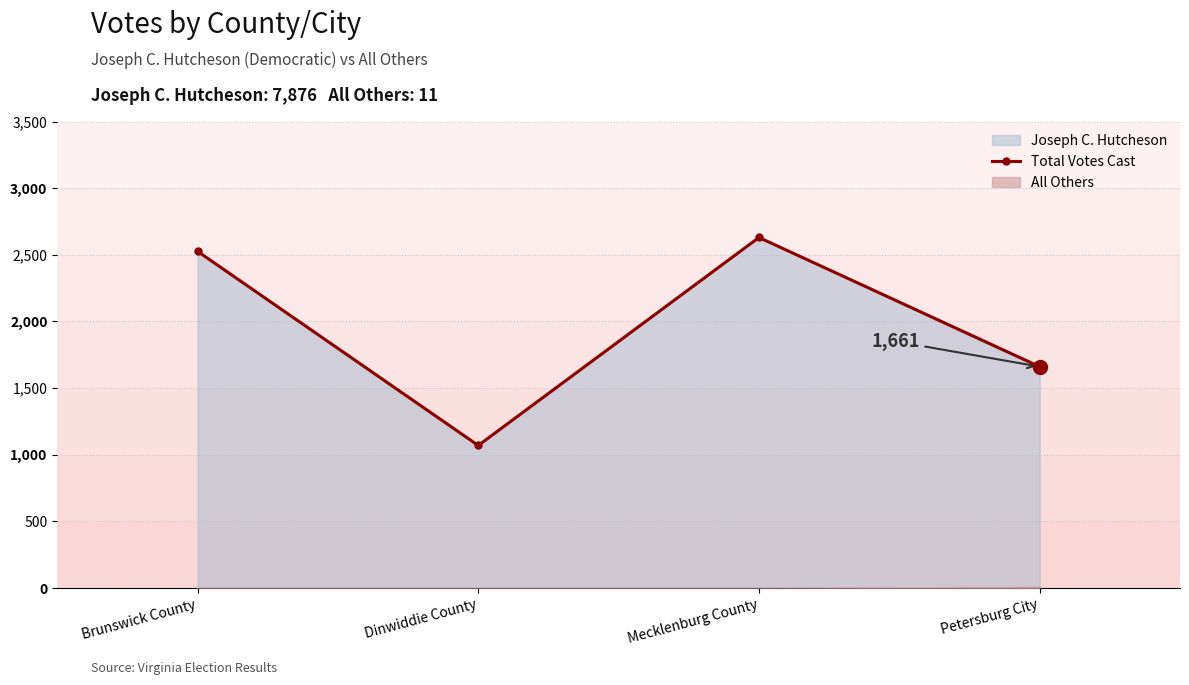

True or false: the data has more than 2 interior local peaks.

False